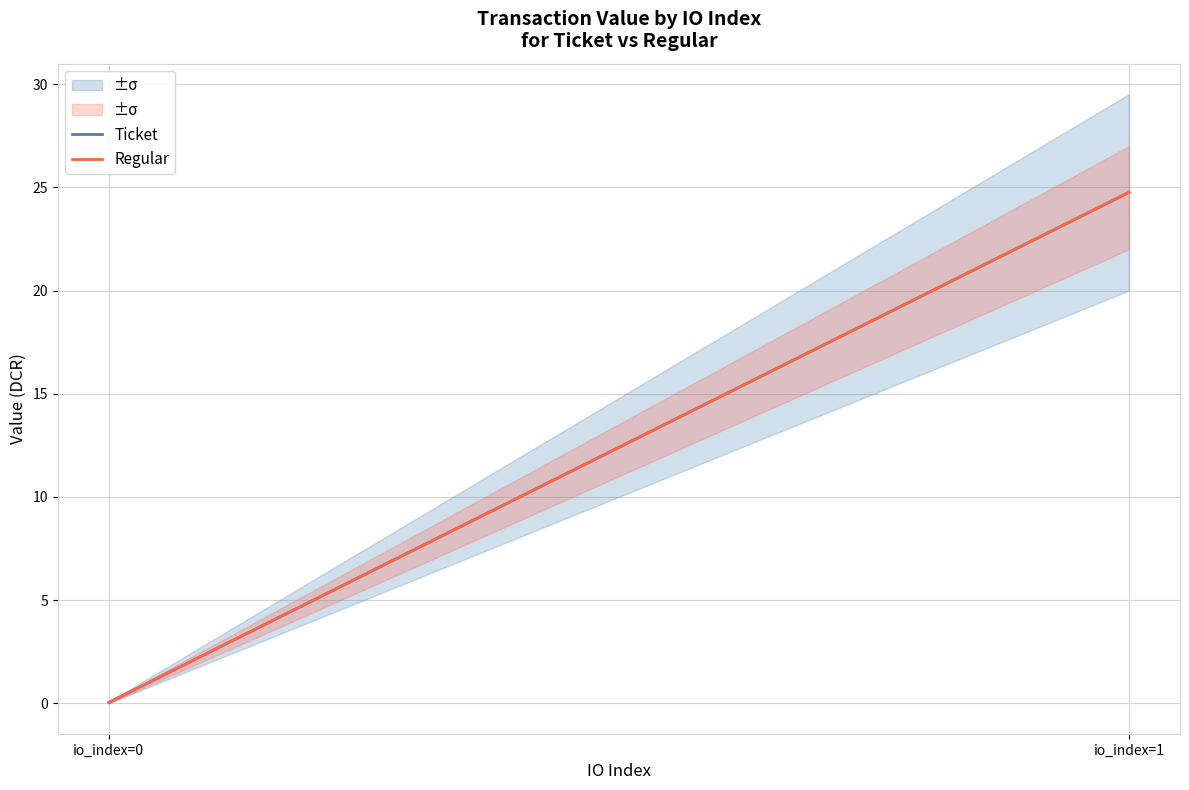

Is this an area chart (filled region under the line)?

No